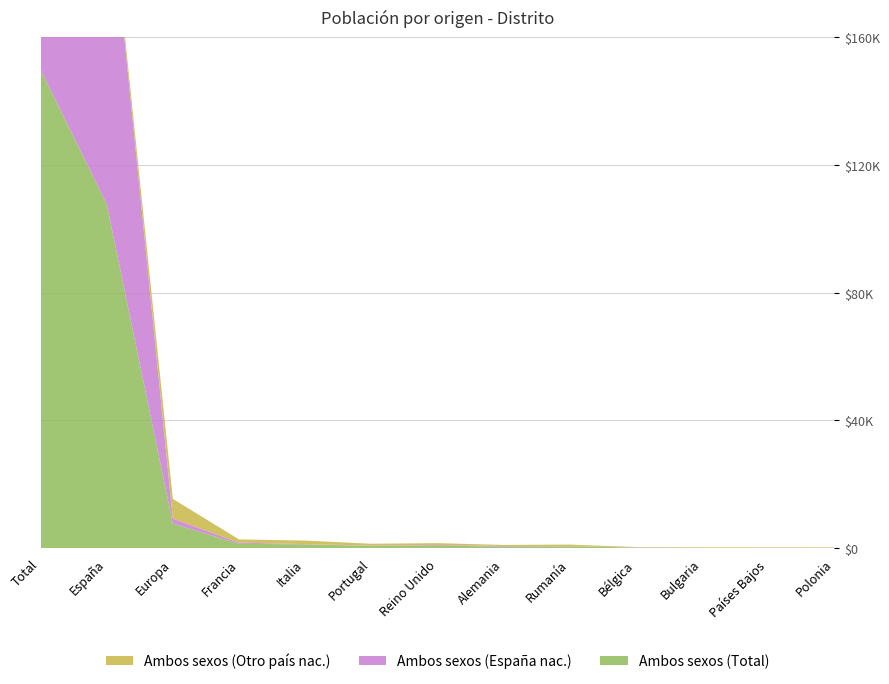

Reading left to right, transcribe all the data shown in this chart.

Ambos sexos (Total): Total=149778	España=107695	Europa=7717	Francia=1374	Italia=1193	Portugal=696	Reino Unido=795	Alemania=509	Rumanía=567	Bélgica=185	Bulgaria=135	Países Bajos=146	Polonia=140
Ambos sexos (España nac.): Total=121695	España=106789	Europa=1557	Francia=365	Italia=87	Portugal=94	Reino Unido=214	Alemania=169	Rumanía=48	Bélgica=88	Bulgaria=23	Países Bajos=22	Polonia=17
Ambos sexos (Otro país nac.): Total=28083	España=906	Europa=6160	Francia=1009	Italia=1106	Portugal=602	Reino Unido=581	Alemania=340	Rumanía=519	Bélgica=97	Bulgaria=112	Países Bajos=124	Polonia=123